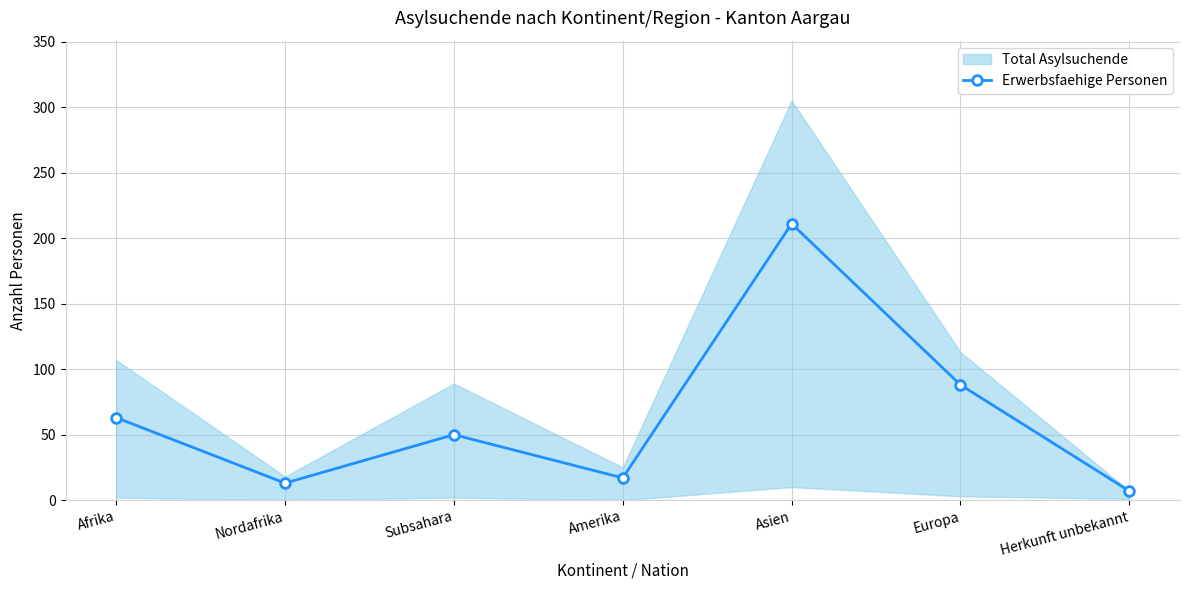

What is the label of the 4th point from the right?

Amerika